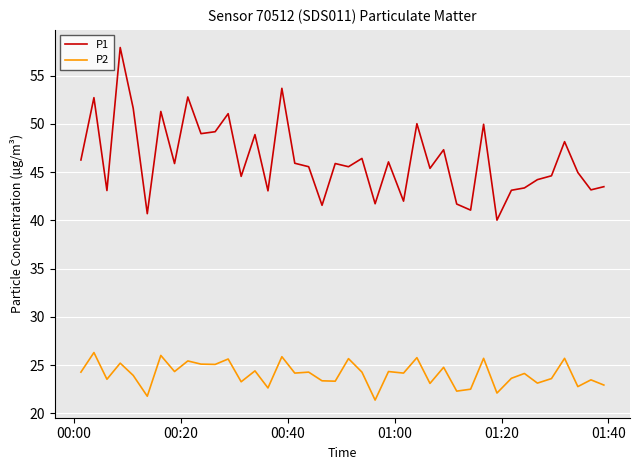

List the series in order of their peak value, lowest first.

P2, P1